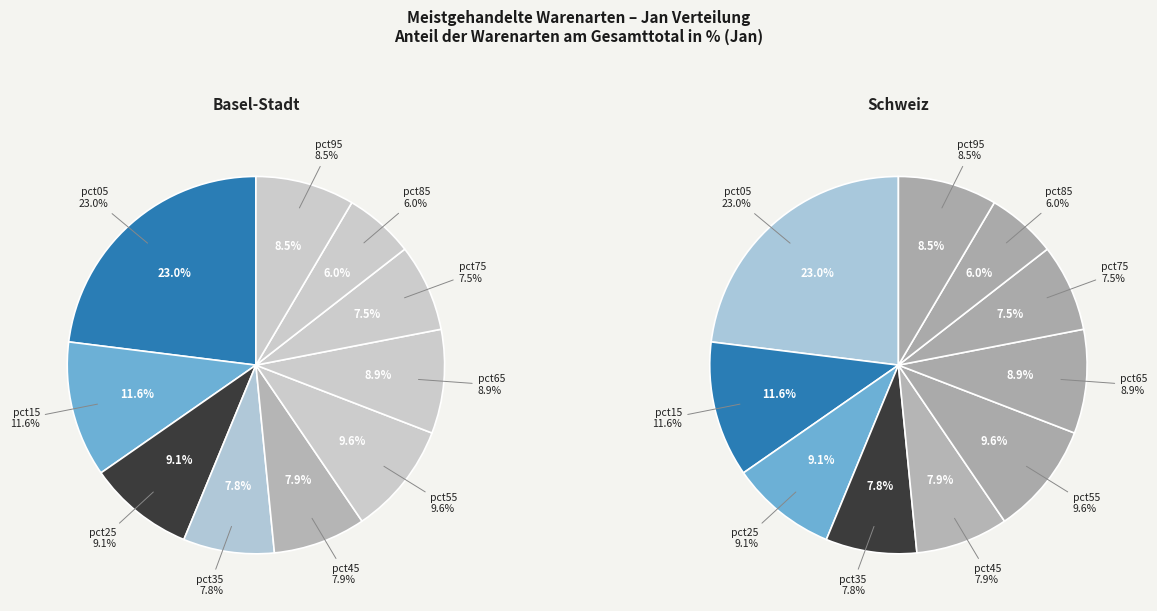

Which category has the biggest portion of the pie?

pct05